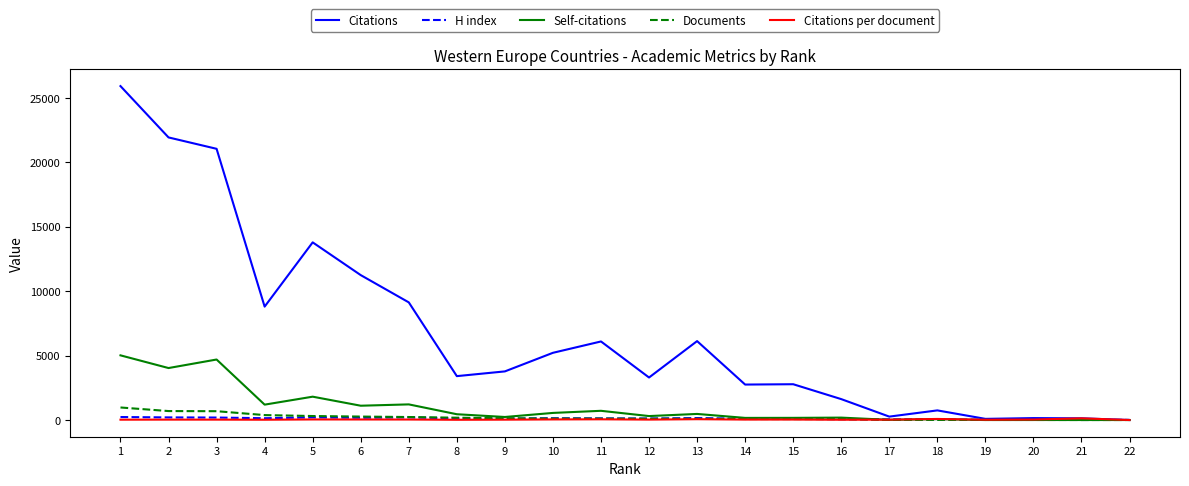

Which series has the largest total across all categories?

Citations